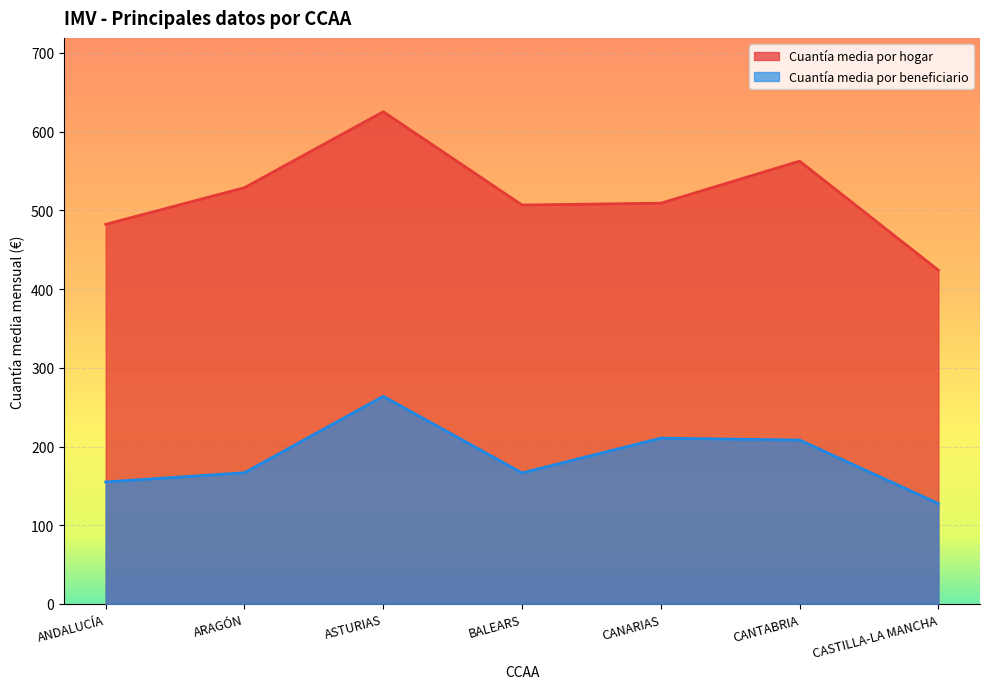

Rank the series by their average value, from lowest to highest.

Cuantía media por beneficiario, Cuantía media por hogar